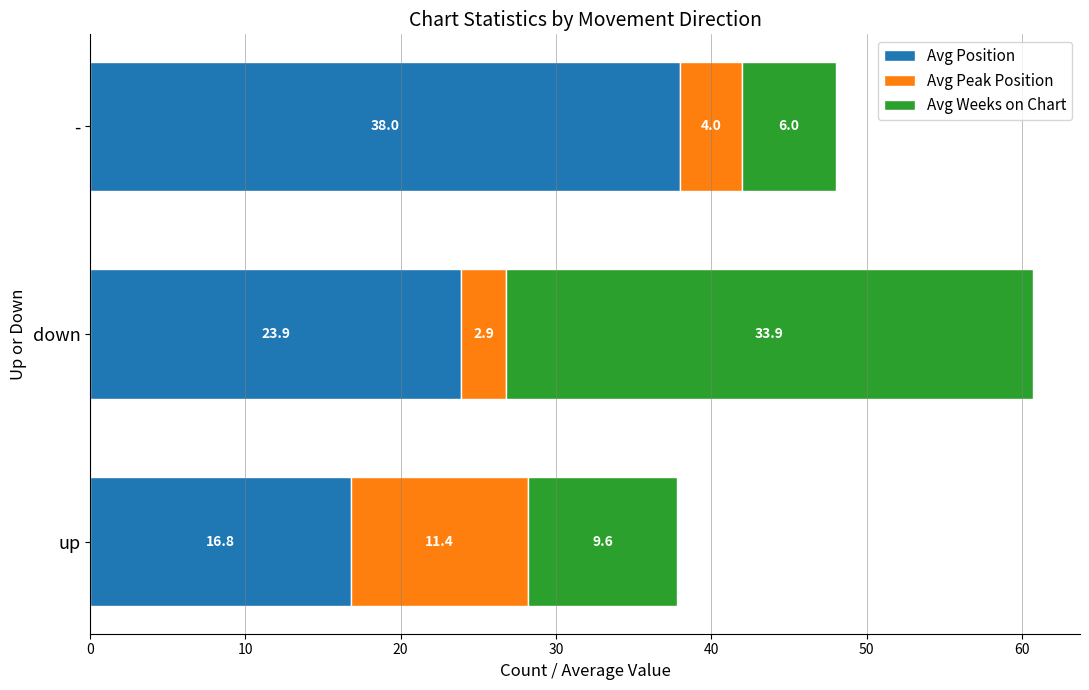

At which label is Avg Position closest to 27?

down